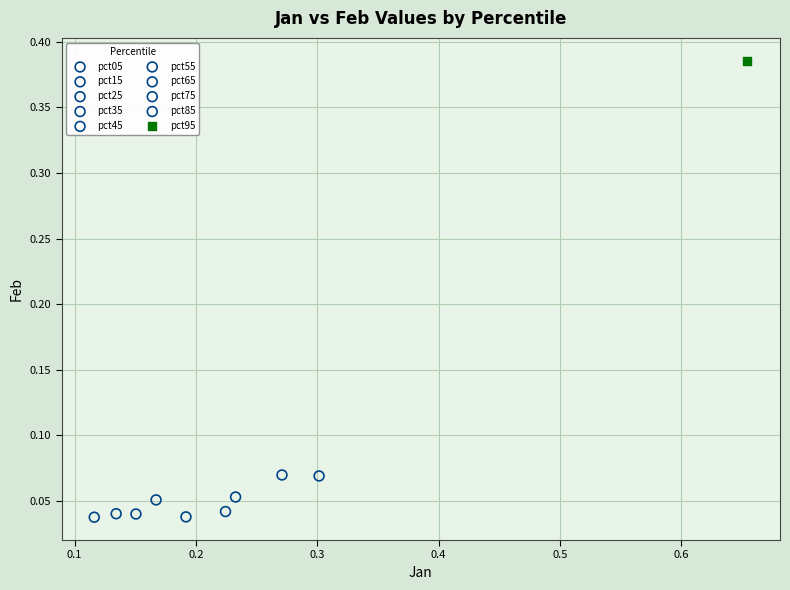

What are all the series names shown in the legend?

pct05, pct15, pct25, pct35, pct45, pct55, pct65, pct75, pct85, pct95